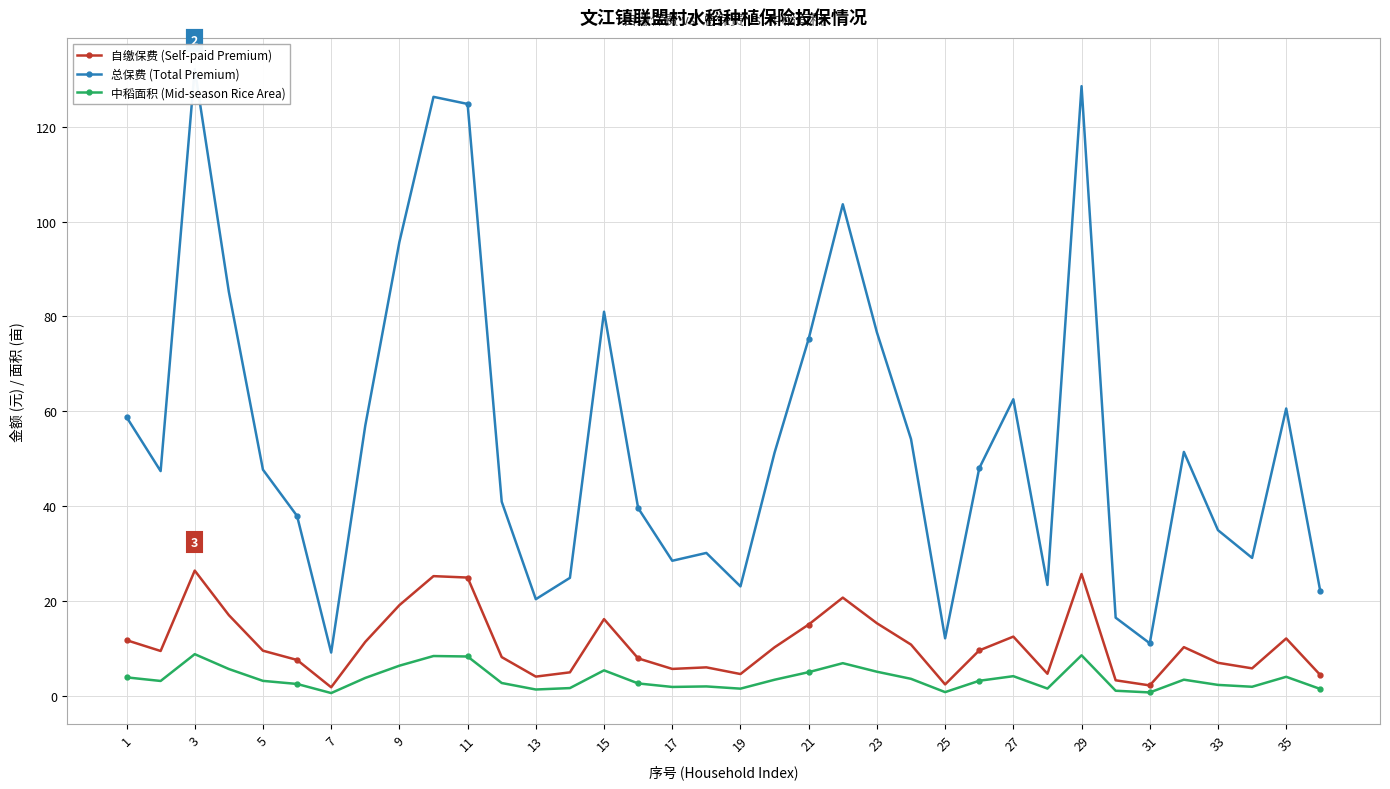

How many lines are shown in the chart?

3